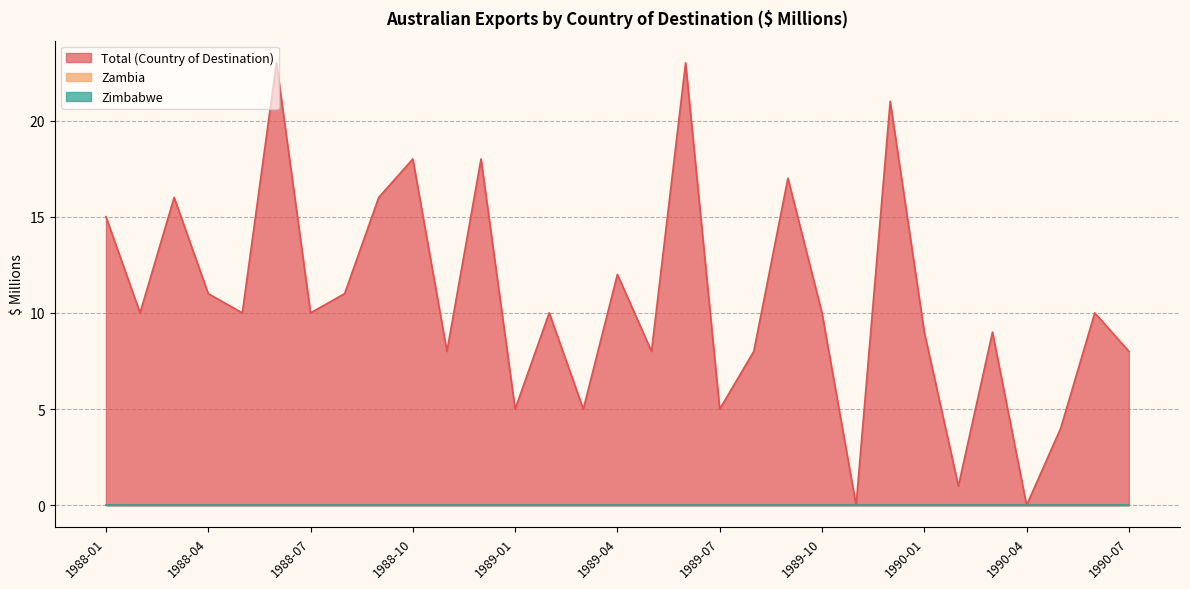

Which series has the largest range (max minus min)?

Total (Country of Destination)